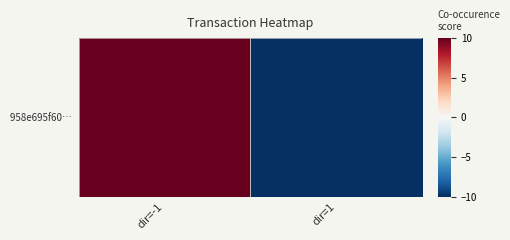

How many categories are shown in the chart?

2